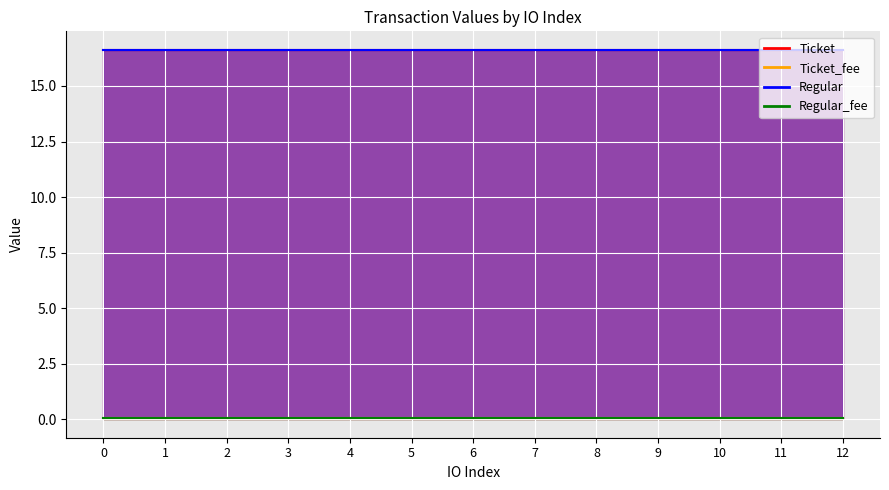

What are all the series names shown in the legend?

Ticket, Regular, Ticket_fee, Regular_fee